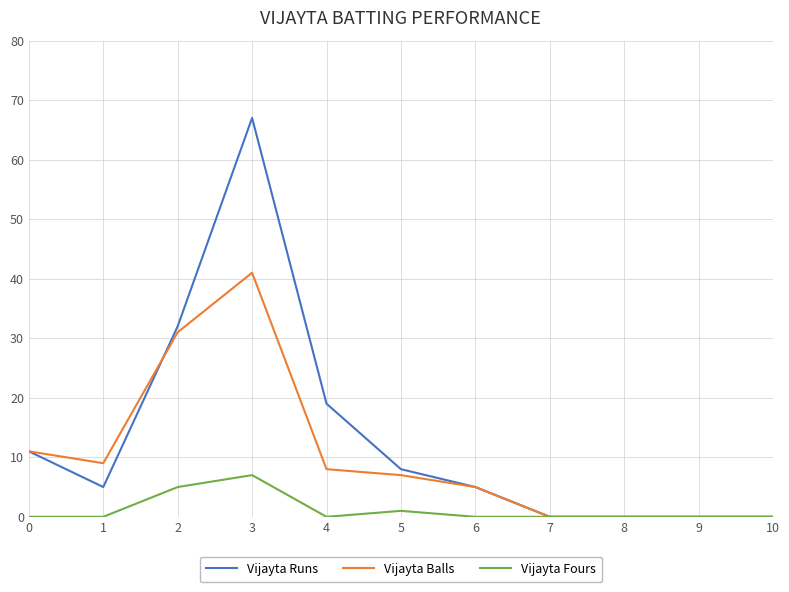

What is the maximum value shown in the chart?

67